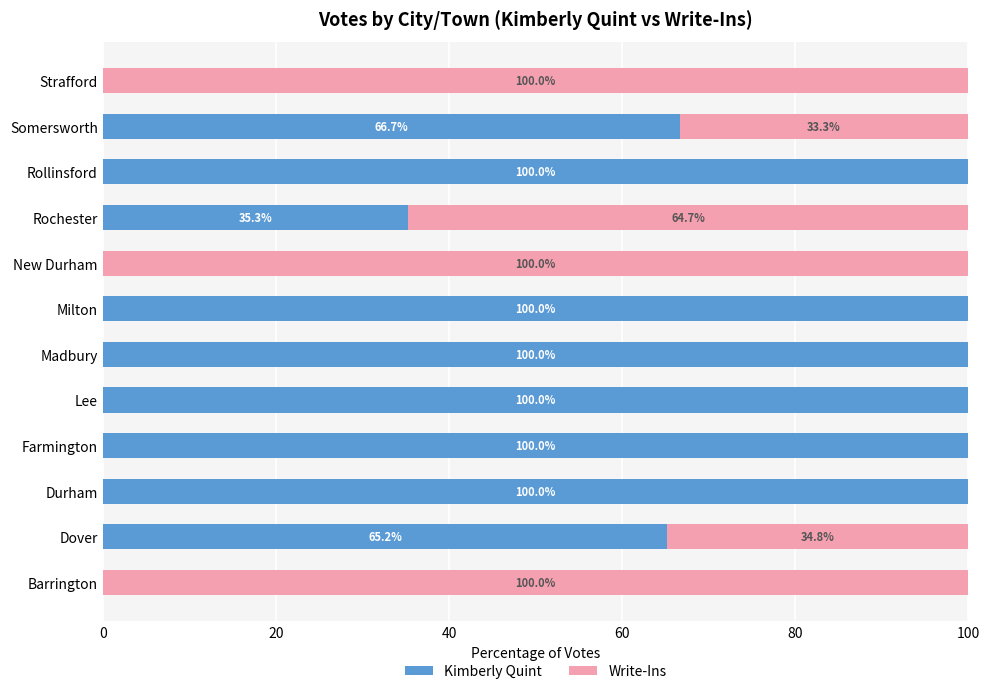

Count the number of data series in this chart.

2